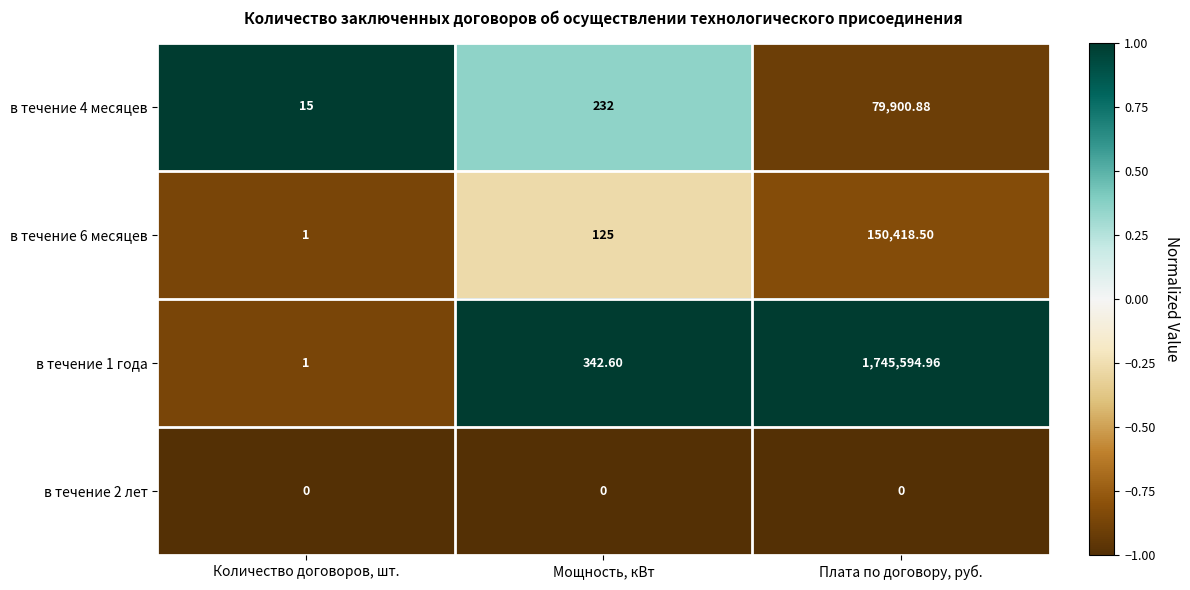

At which category is the sum across all series the highest?

Плата по договору, руб.